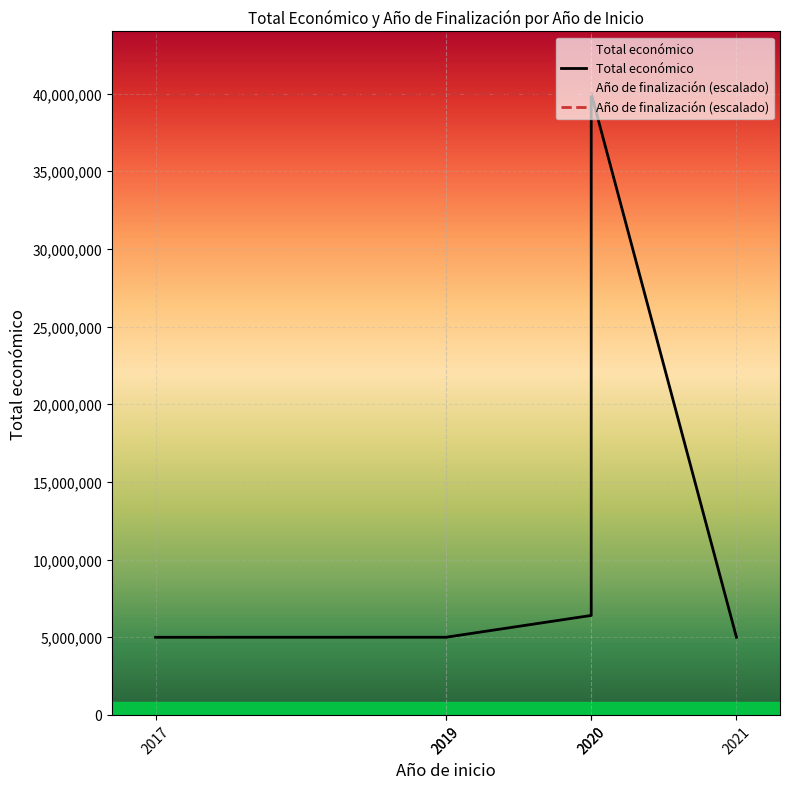

Which series has the largest range (max minus min)?

Total económico